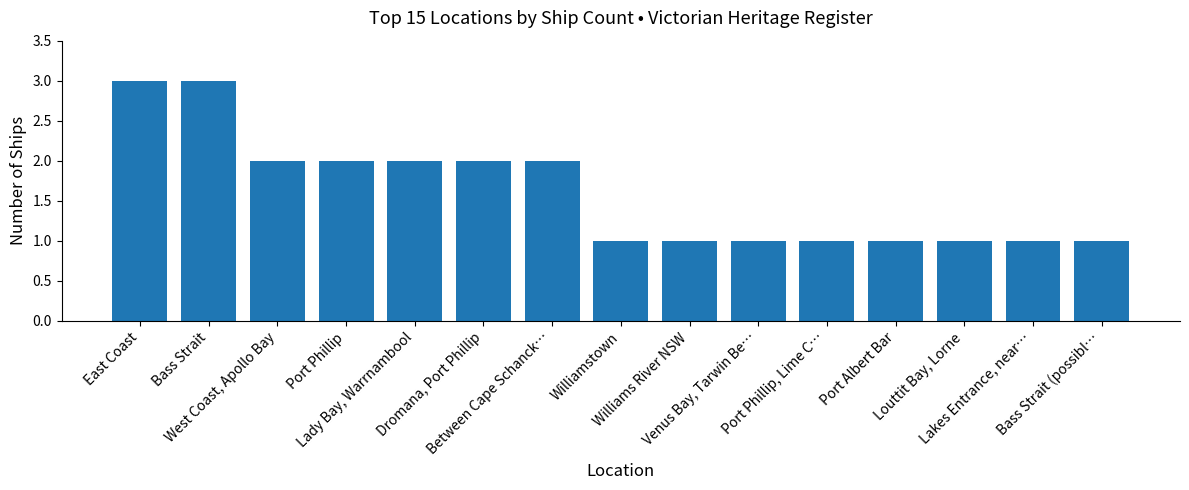

Reading left to right, list all the values displayed in this chart.

3	3	2	2	2	2	2	1	1	1	1	1	1	1	1